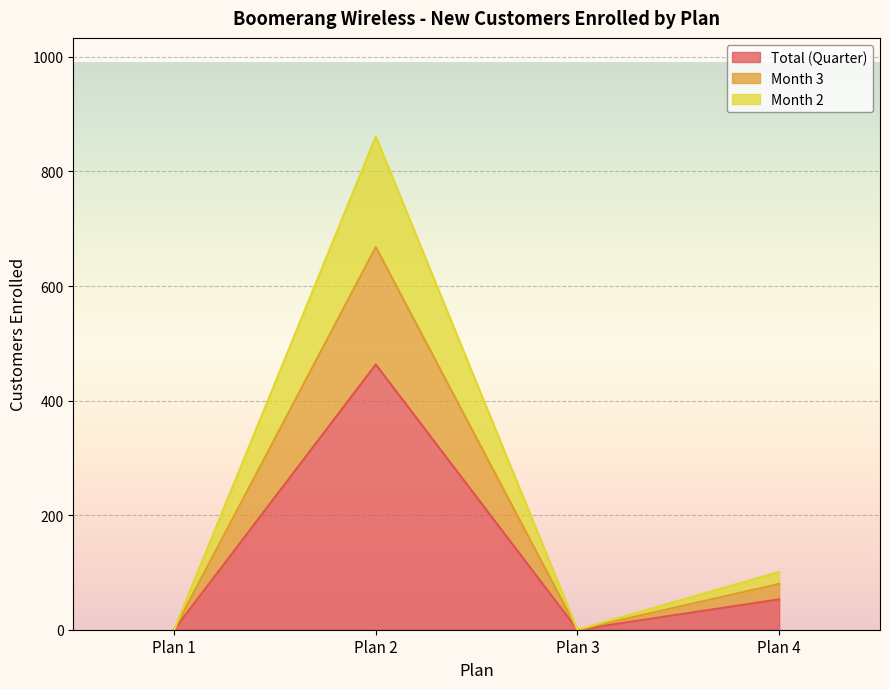

Where is the first local maximum for Total (Quarter)?

Plan 2